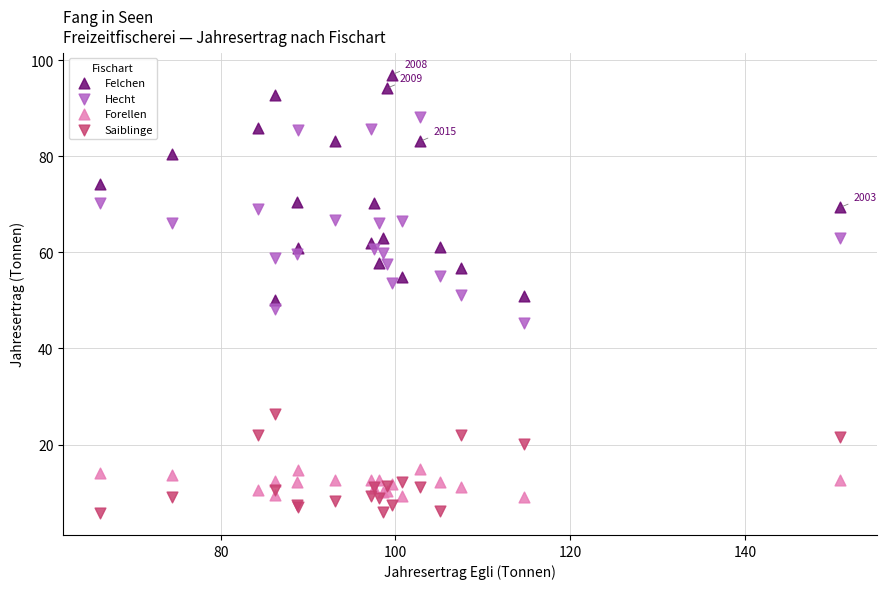

In the Felchen series, what Y value is closest to 73?

74.2